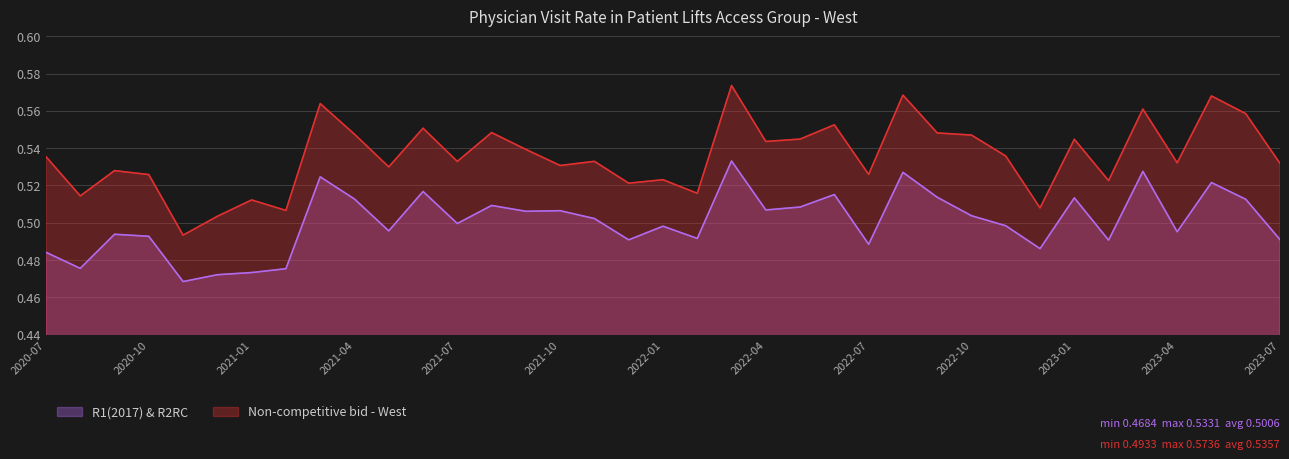

Reading left to right, list all the values displayed in this chart.

R1(2017) & R2RC: 0.5	0.5	0.5	0.5	0.5	0.5	0.5	0.5	0.5	0.5	0.5	0.5	0.5	0.5	0.5	0.5	0.5	0.5	0.5	0.5	0.5	0.5	0.5	0.5	0.5	0.5	0.5	0.5	0.5	0.5	0.5	0.5	0.5	0.5	0.5	0.5	0.5
Non-competitive bid - West: 0.5	0.5	0.5	0.5	0.5	0.5	0.5	0.5	0.6	0.5	0.5	0.6	0.5	0.5	0.5	0.5	0.5	0.5	0.5	0.5	0.6	0.5	0.5	0.6	0.5	0.6	0.5	0.5	0.5	0.5	0.5	0.5	0.6	0.5	0.6	0.6	0.5